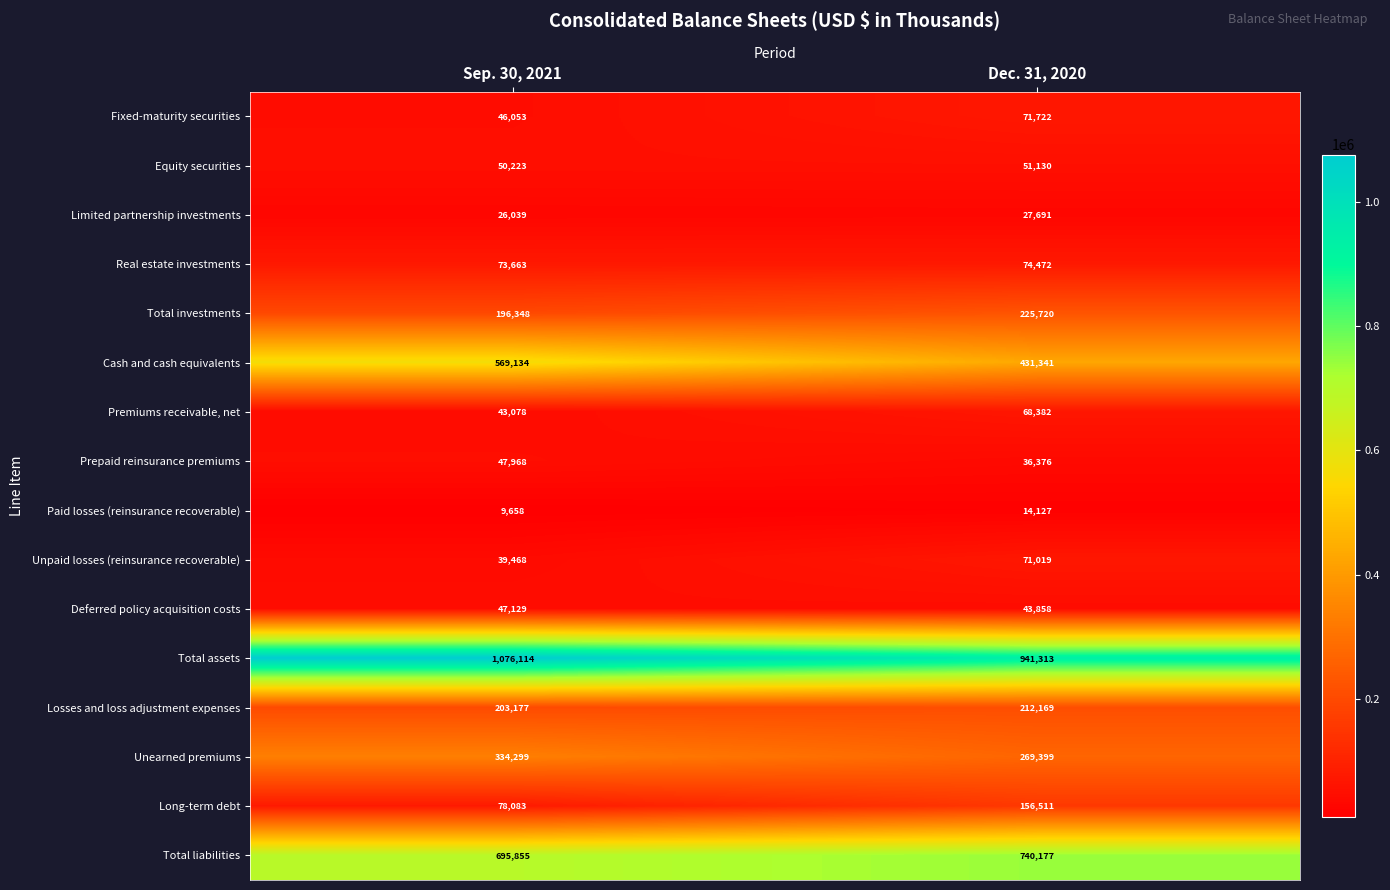

What is the approximate value of Prepaid reinsurance premiums at Sep. 30, 2021, to the nearest 100?

48000